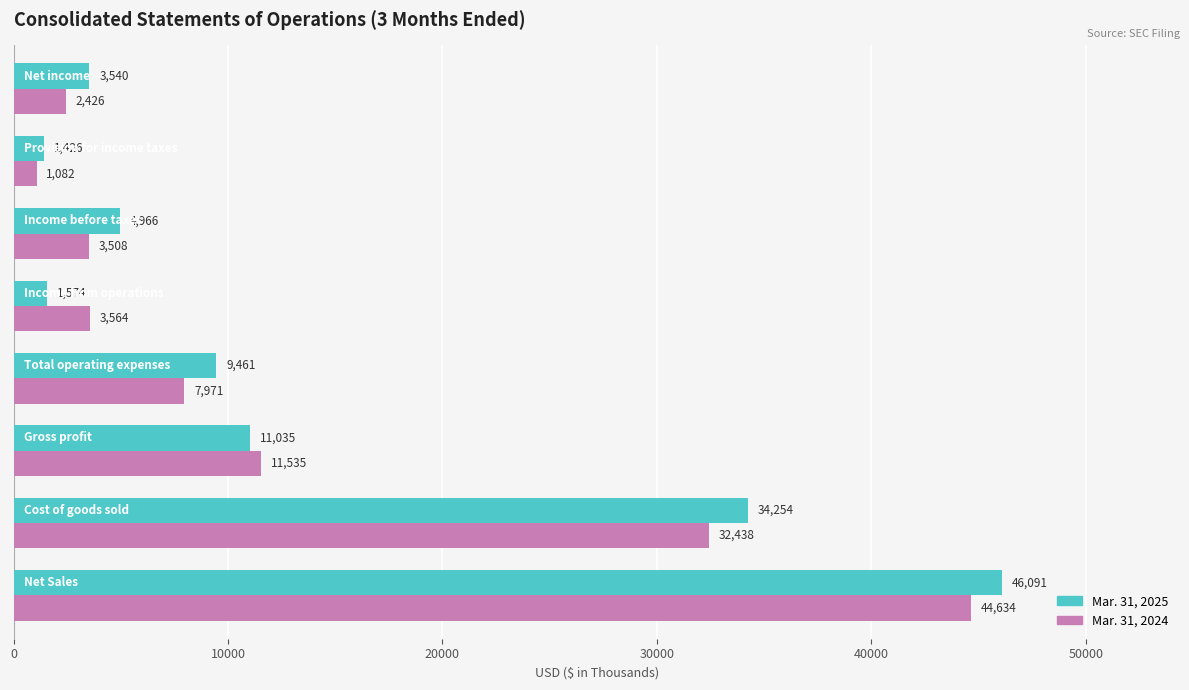

What is the lowest value of the Mar. 31, 2024 series?

1082